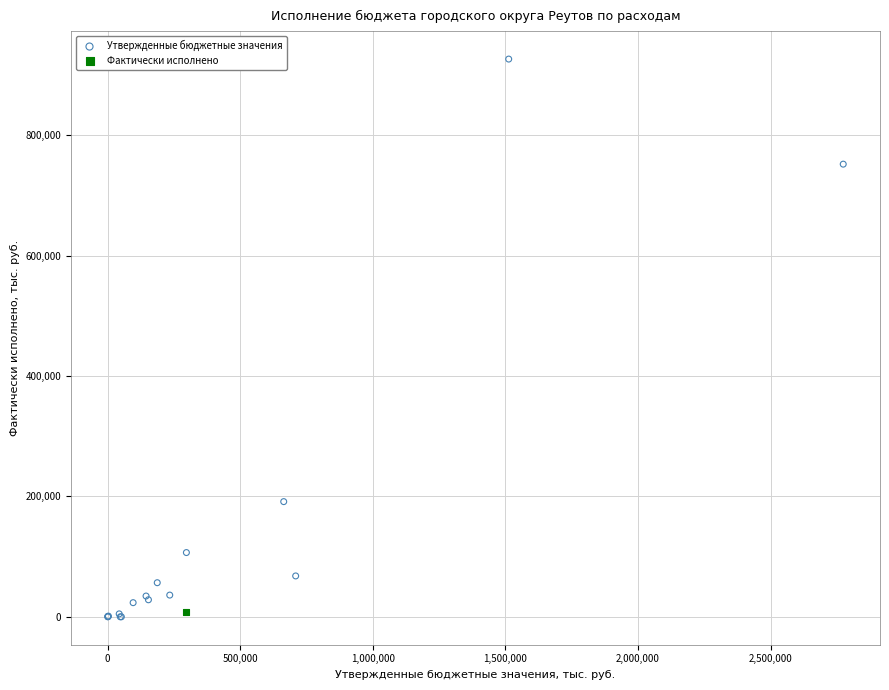

What are all the series names shown in the legend?

Утвержденные бюджетные значения, Фактически исполнено